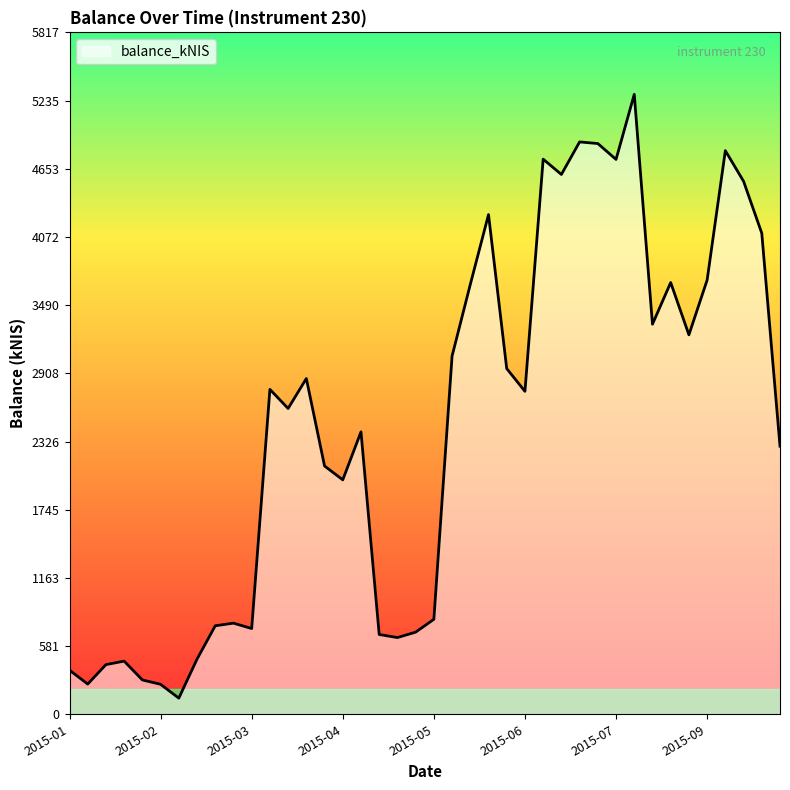

What is the smallest value displayed?

137.6